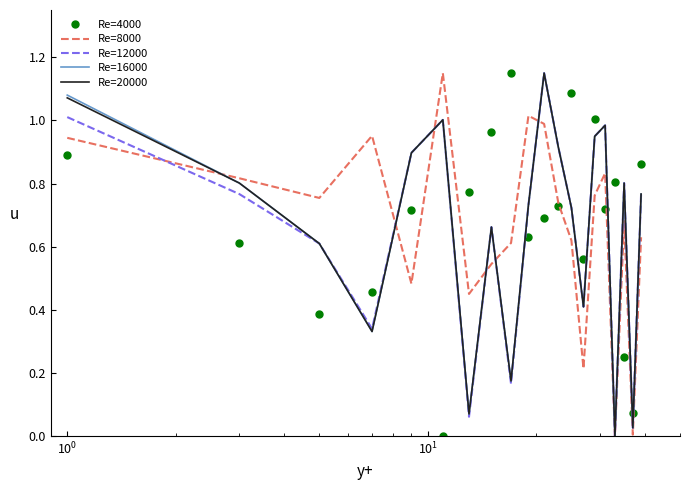

True or false: Re=20000 and Re=4000 intersect in this chart.

True